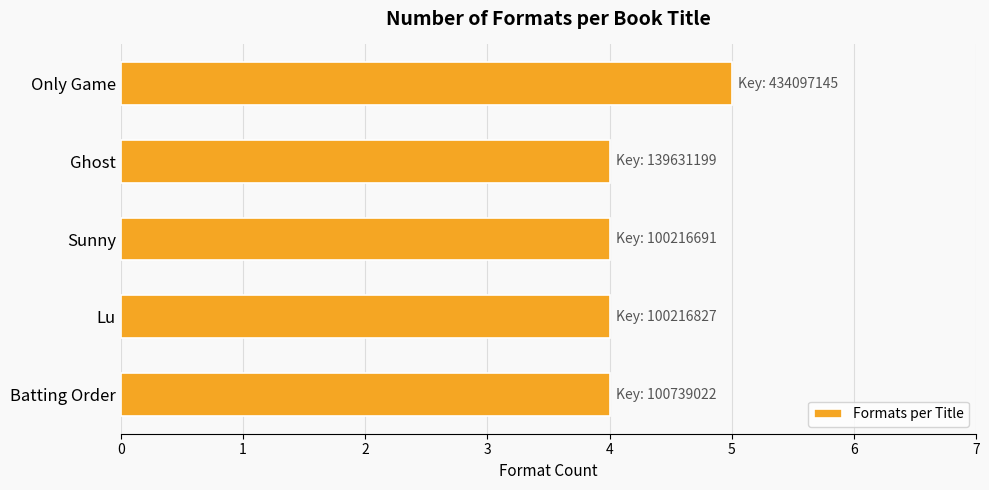

Which category has the highest value across all series?

Only Game